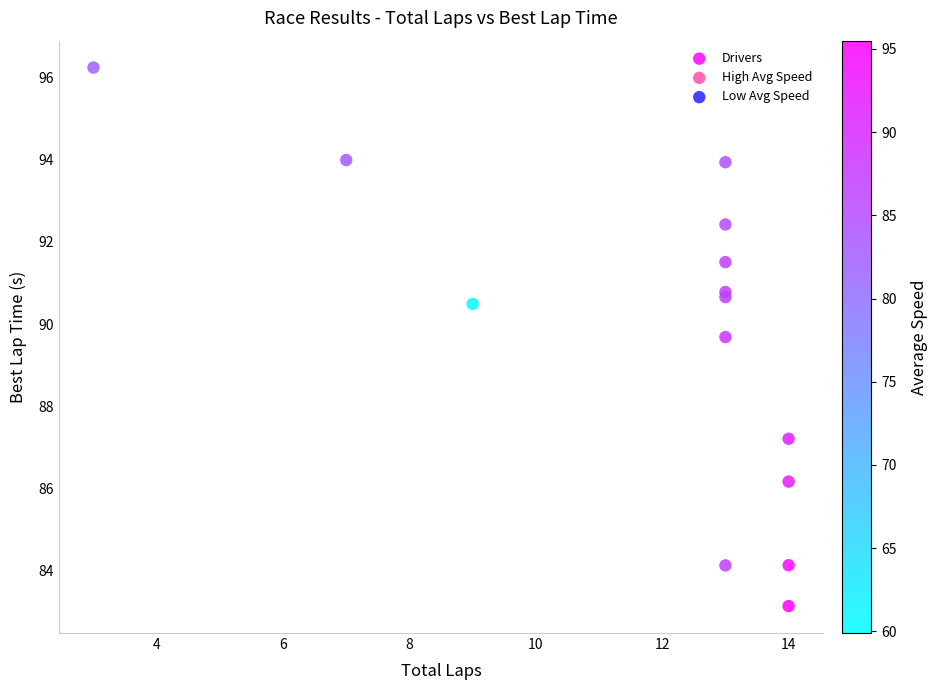

What Y value in the scatter plot is closest to 89?

89.7